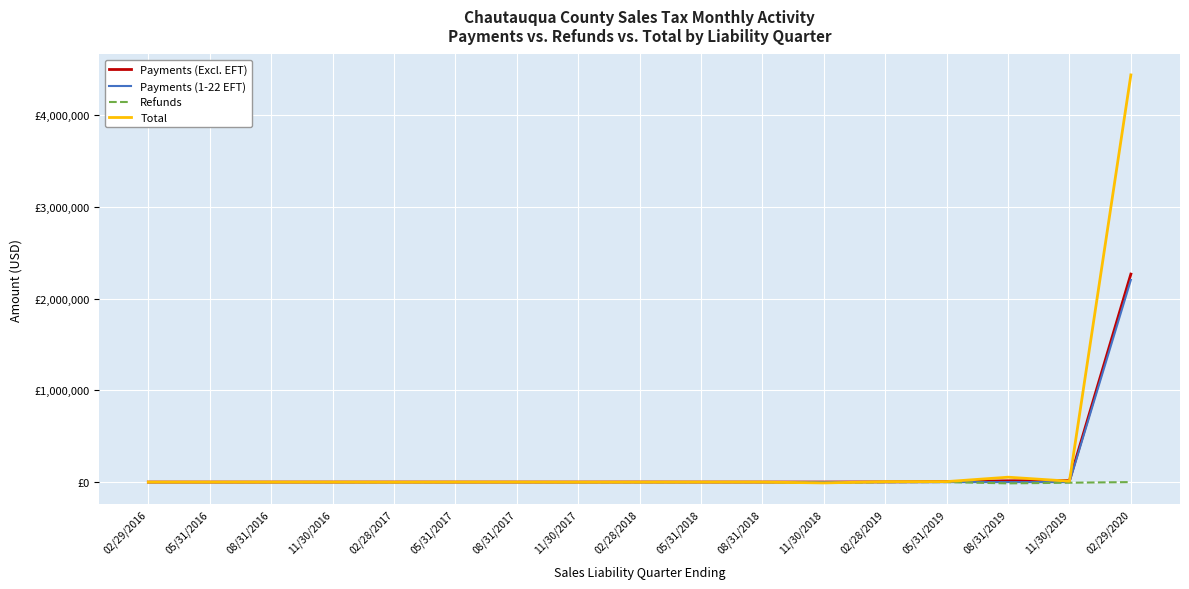

Does the chart display data point markers on the line(s)?

No